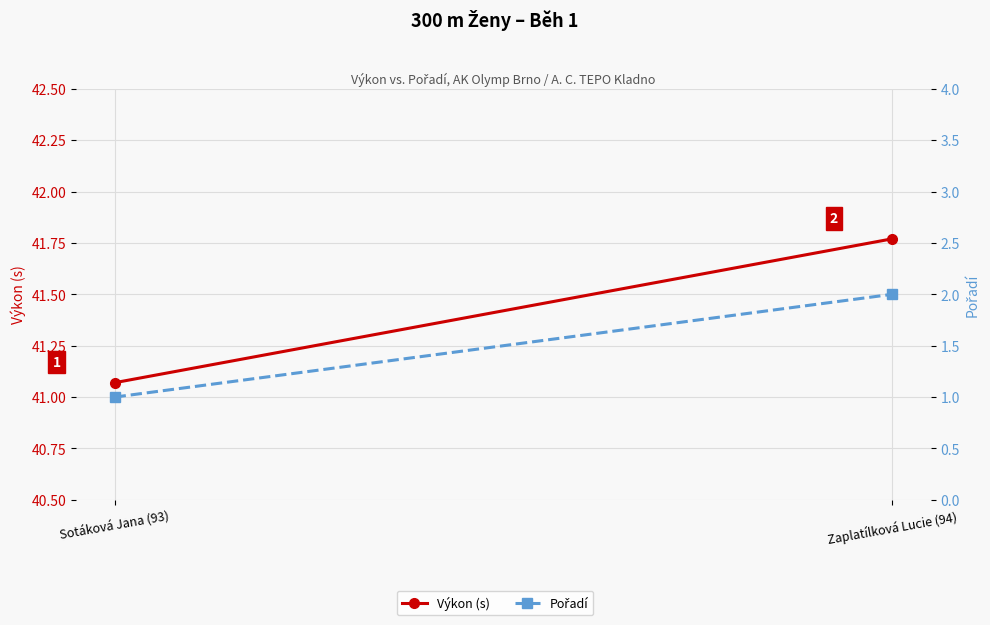

Is this an area chart (filled region under the line)?

No